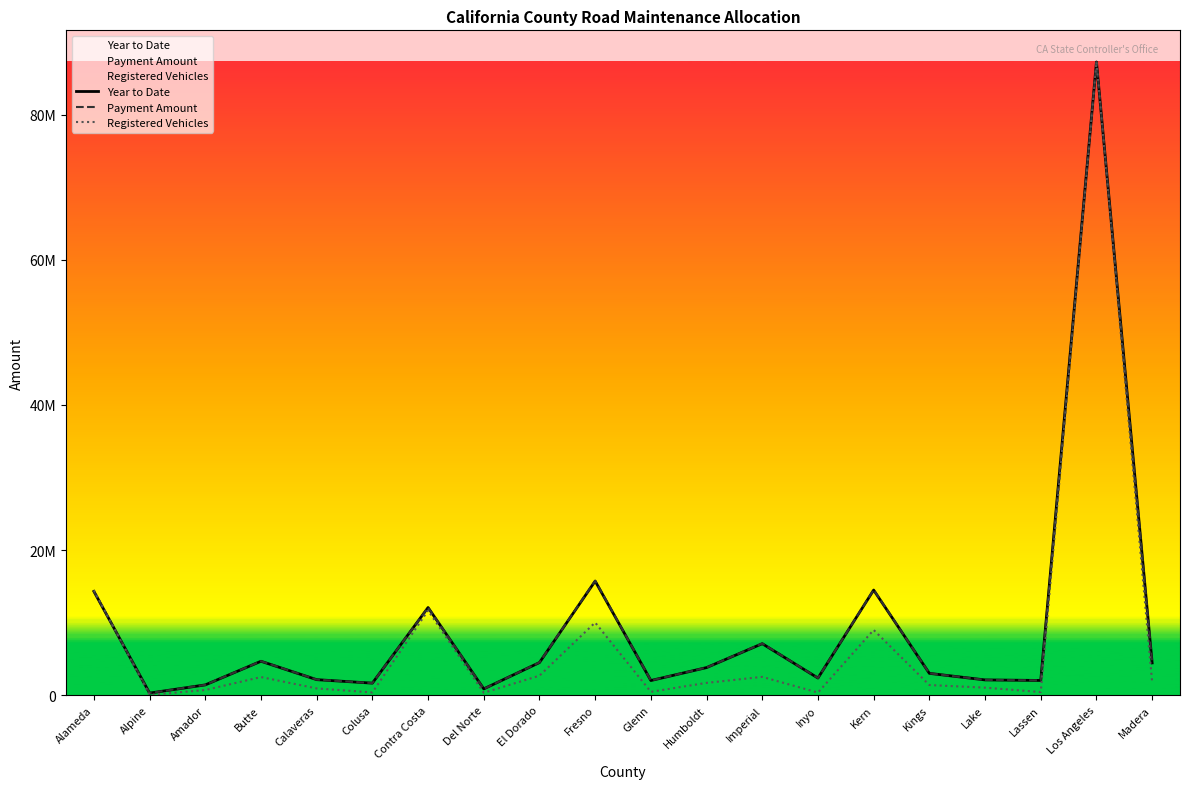

Rank the series by their maximum value, from lowest to highest.

Year to Date, Payment Amount, Registered Vehicles